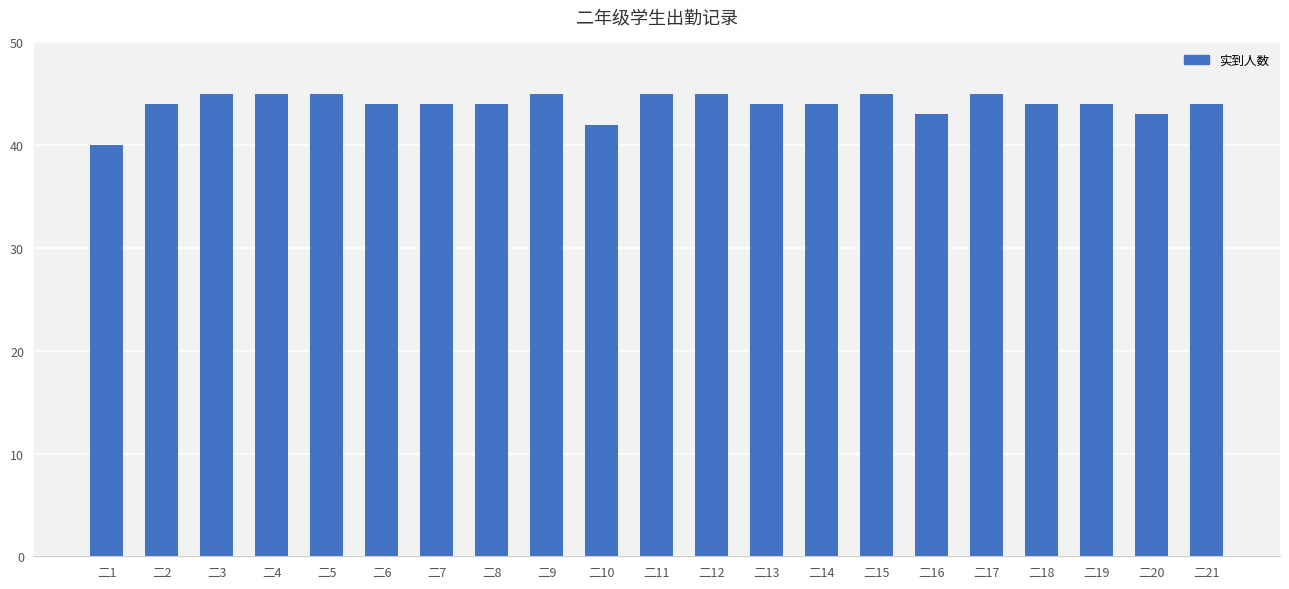

What is the greatest value displayed?

45